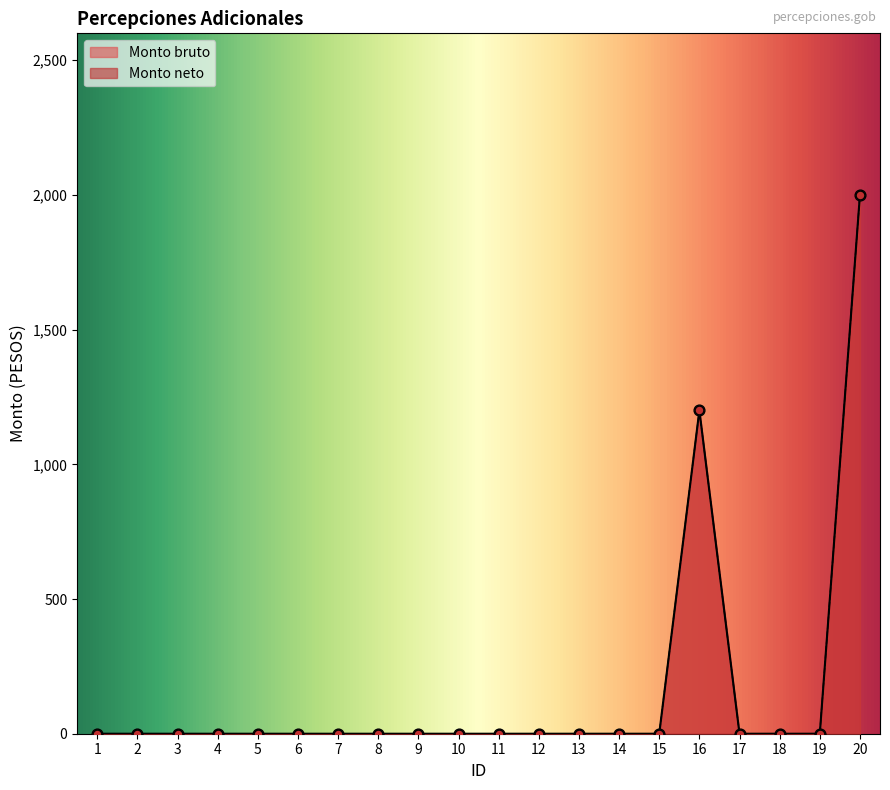

At which category is the sum across all series the highest?

20